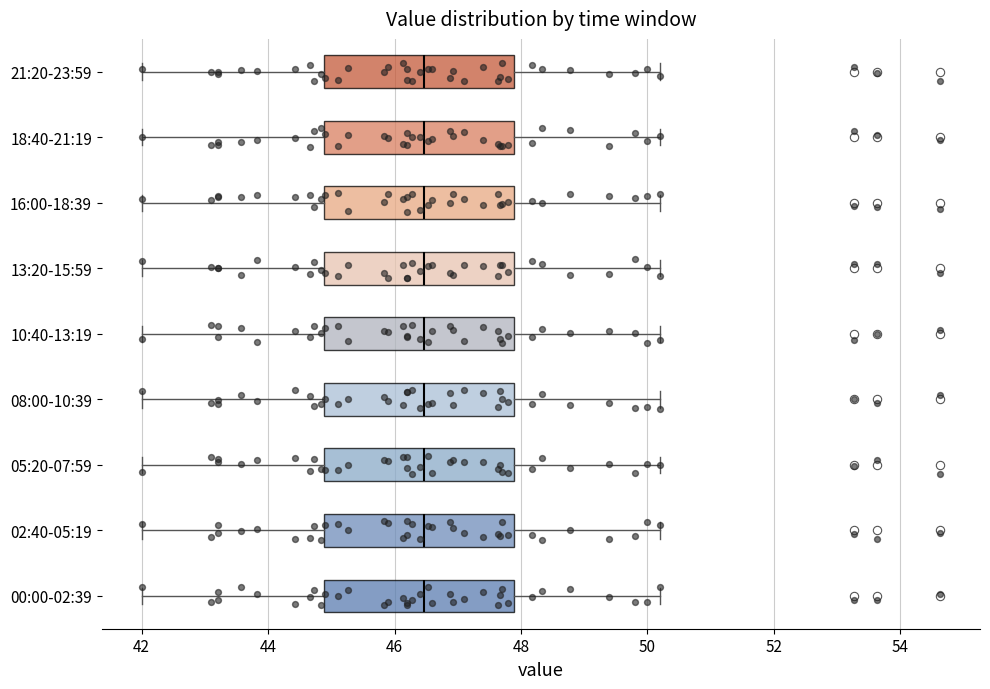

Reading bottom to top, transcribe this box plot: for each box, give where its median line is, the range the box spans, and where its two whiskers end, as read against the x-axis. The values are not printed on the chart, so give them approximately, as read against the axis.

00:00-02:39: median 46.4, box 44.8 to 47.8, whiskers 42.0 to 50.2
02:40-05:19: median 46.4, box 44.8 to 47.8, whiskers 42.0 to 50.2
05:20-07:59: median 46.4, box 44.8 to 47.8, whiskers 42.0 to 50.2
08:00-10:39: median 46.4, box 44.8 to 47.8, whiskers 42.0 to 50.2
10:40-13:19: median 46.4, box 44.8 to 47.8, whiskers 42.0 to 50.2
13:20-15:59: median 46.4, box 44.8 to 47.8, whiskers 42.0 to 50.2
16:00-18:39: median 46.4, box 44.8 to 47.8, whiskers 42.0 to 50.2
18:40-21:19: median 46.4, box 44.8 to 47.8, whiskers 42.0 to 50.2
21:20-23:59: median 46.4, box 44.8 to 47.8, whiskers 42.0 to 50.2